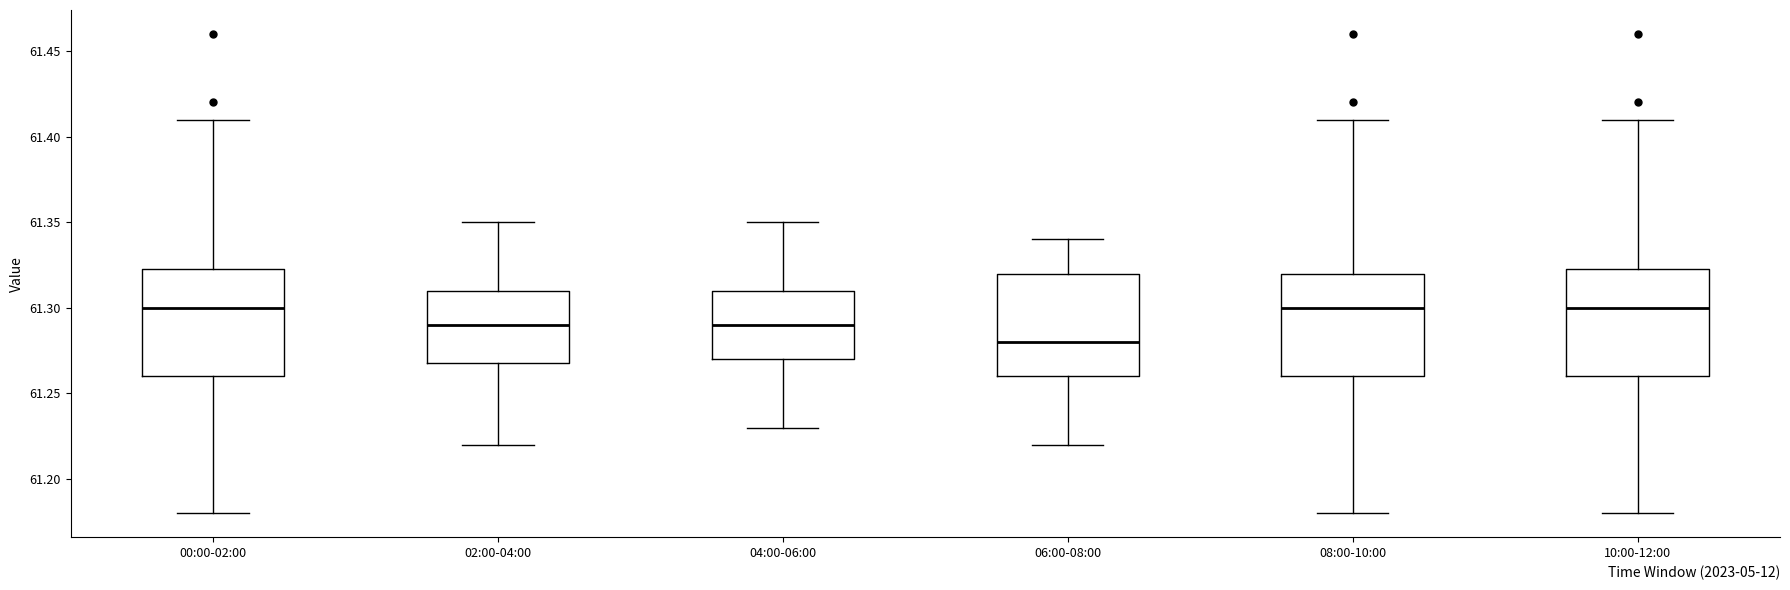

Reading left to right, transcribe this box plot: for each box, give where its median line is, the range the box spans, and where its two whiskers end, as read against the y-axis. The values are not printed on the chart, so give them approximately, as read against the axis.

00:00-02:00: median 61.300, box 61.260 to 61.325, whiskers 61.180 to 61.410
02:00-04:00: median 61.290, box 61.270 to 61.310, whiskers 61.220 to 61.350
04:00-06:00: median 61.290, box 61.270 to 61.310, whiskers 61.230 to 61.350
06:00-08:00: median 61.280, box 61.260 to 61.320, whiskers 61.220 to 61.340
08:00-10:00: median 61.300, box 61.260 to 61.320, whiskers 61.180 to 61.410
10:00-12:00: median 61.300, box 61.260 to 61.325, whiskers 61.180 to 61.410